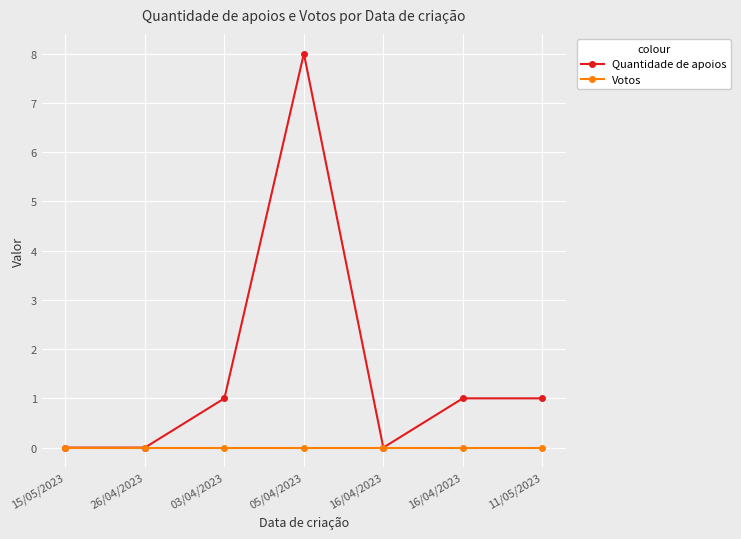

List the series in order of their peak value, highest first.

Quantidade de apoios, Votos